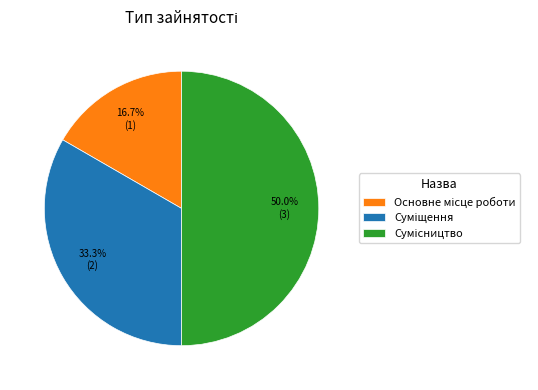

True or false: Суміщення accounts for 33% of the total.

True